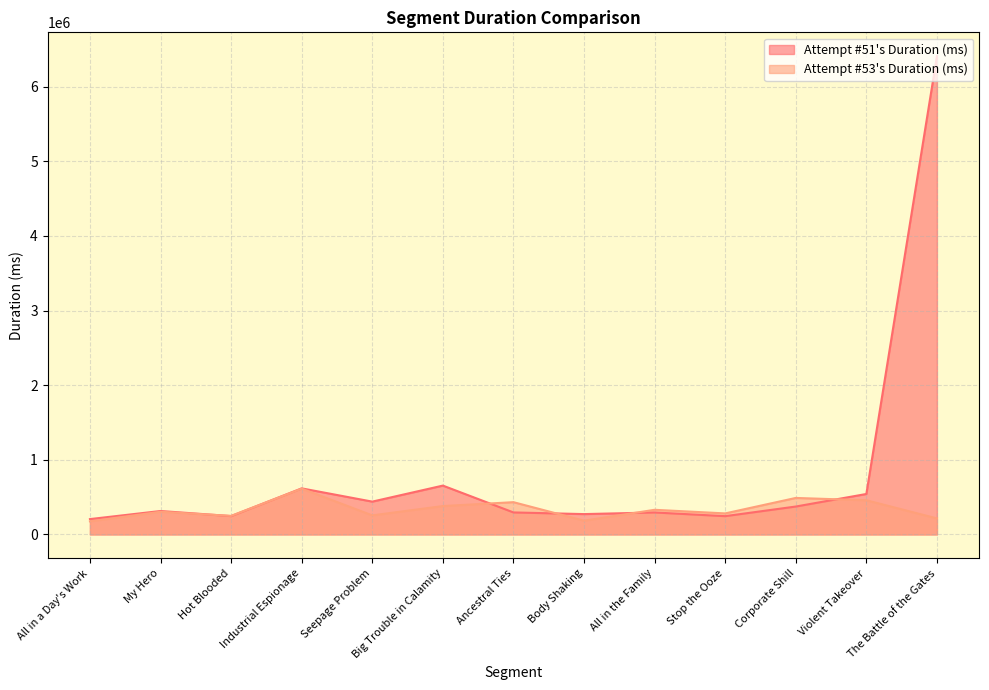

Rank the series at All in the Family from lowest to highest value.

Attempt #51's Duration (ms), Attempt #53's Duration (ms)